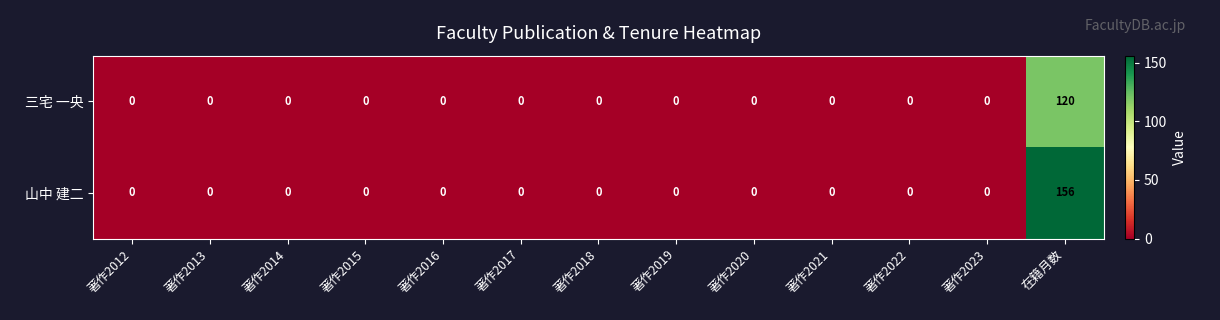

The value of 三宅 一央 at 著作2014 is 0. True or false?

True